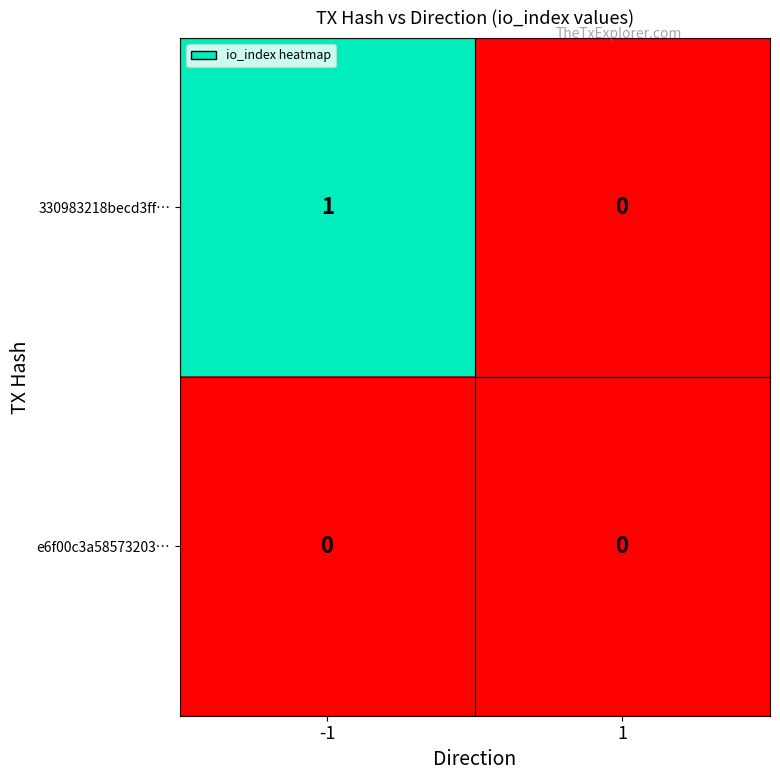

Which series has the largest range (max minus min)?

330983218becd3ff…